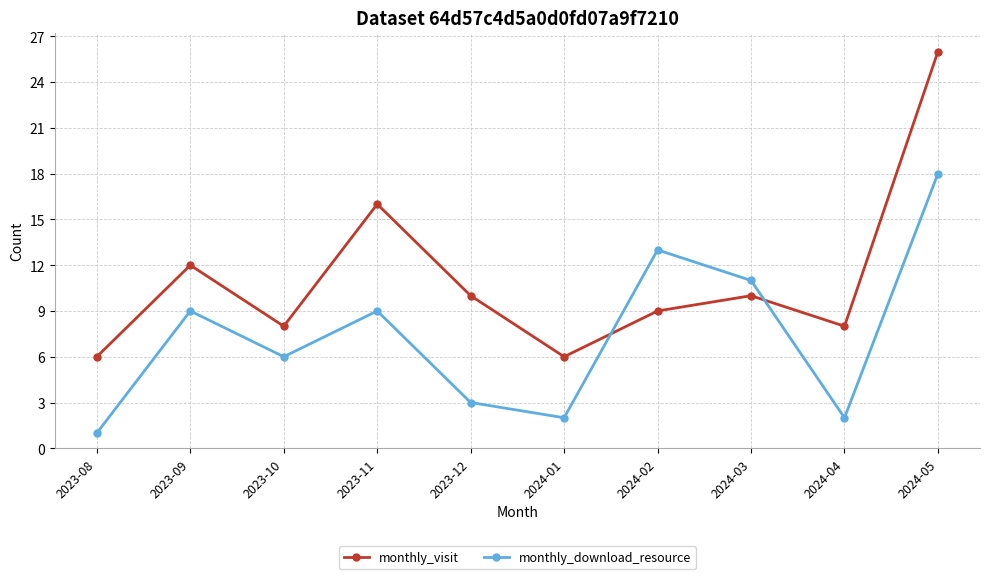

At which label does monthly_visit reach its peak?

2024-05